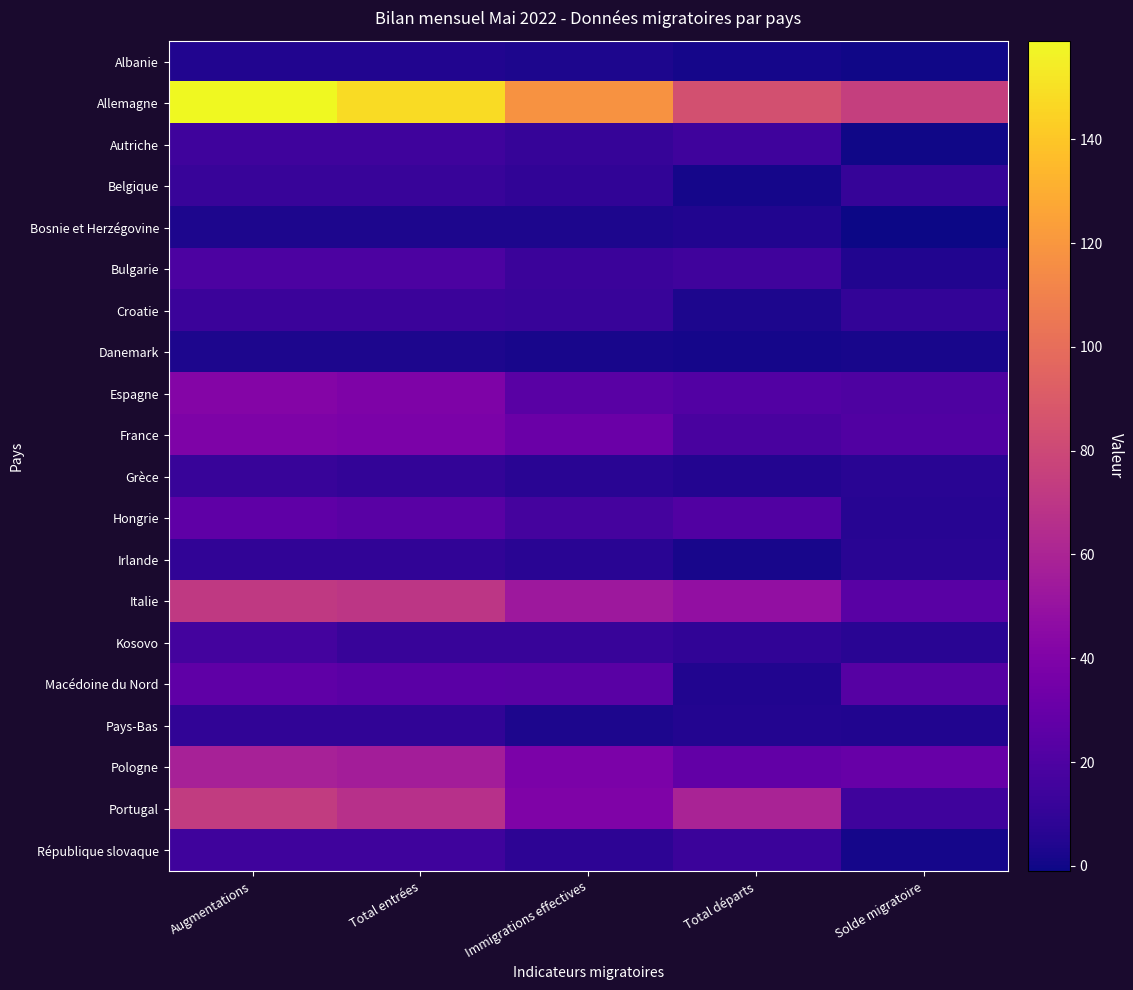

Which category has the highest value across all series?

Augmentations